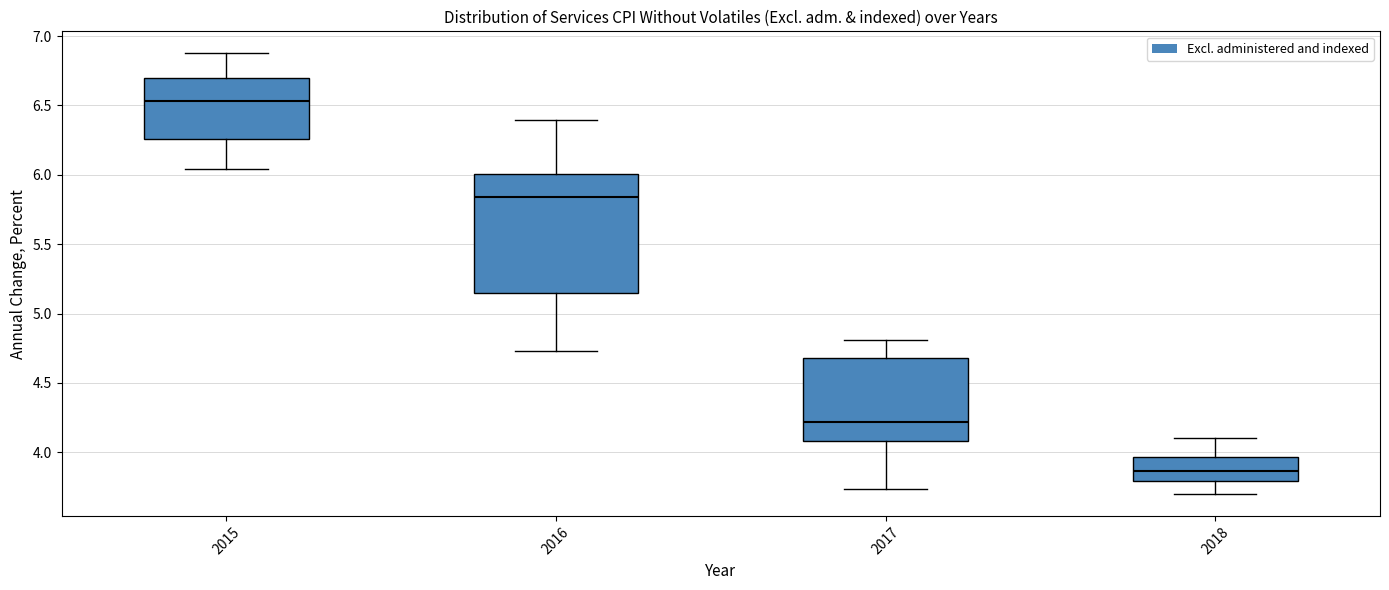

Where does the median line of the box at x = 2017 sit on the y-axis? The values are not printed on the chart, so give them approximately, as read against the axis.

4.20